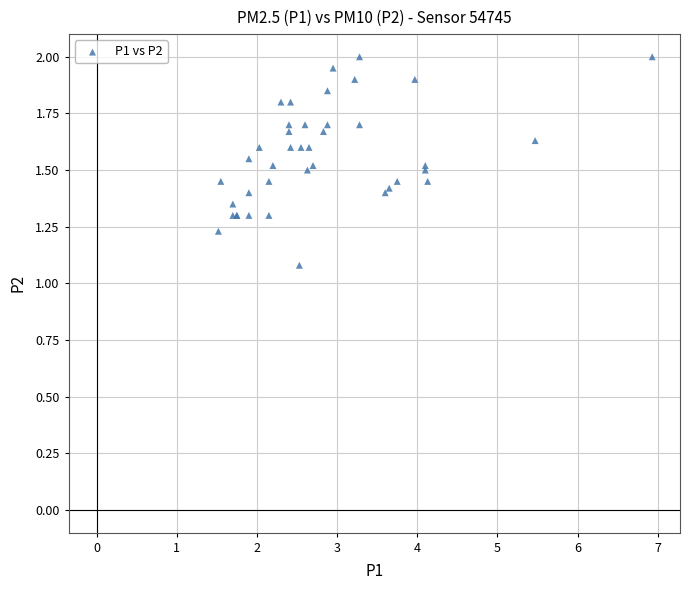

What Y value in the scatter plot is closest to 1?

1.1